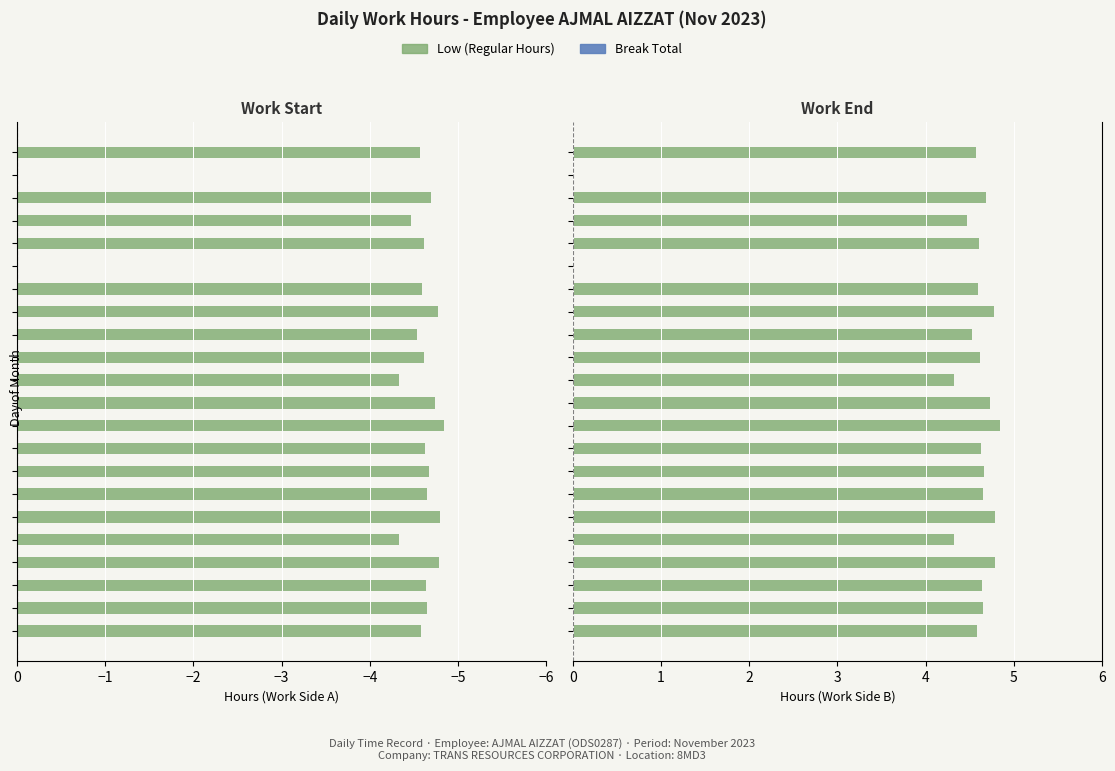

The value of Low (Left) at −3 is -3.0. True or false?

False